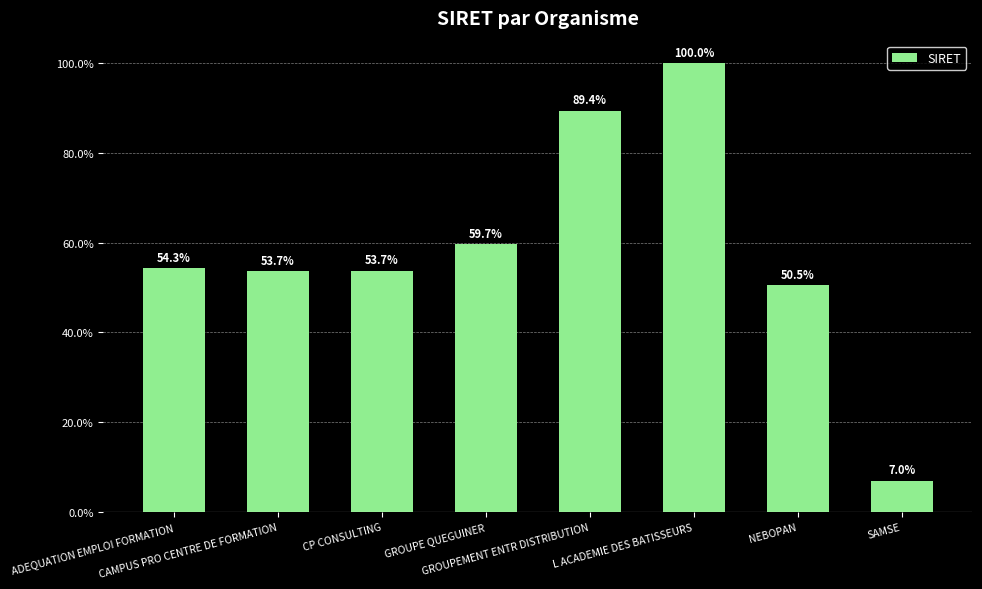

Reading left to right, extract all data points from this chart.

54.3	53.7	53.7	59.7	89.4	100.0	50.5	7.0